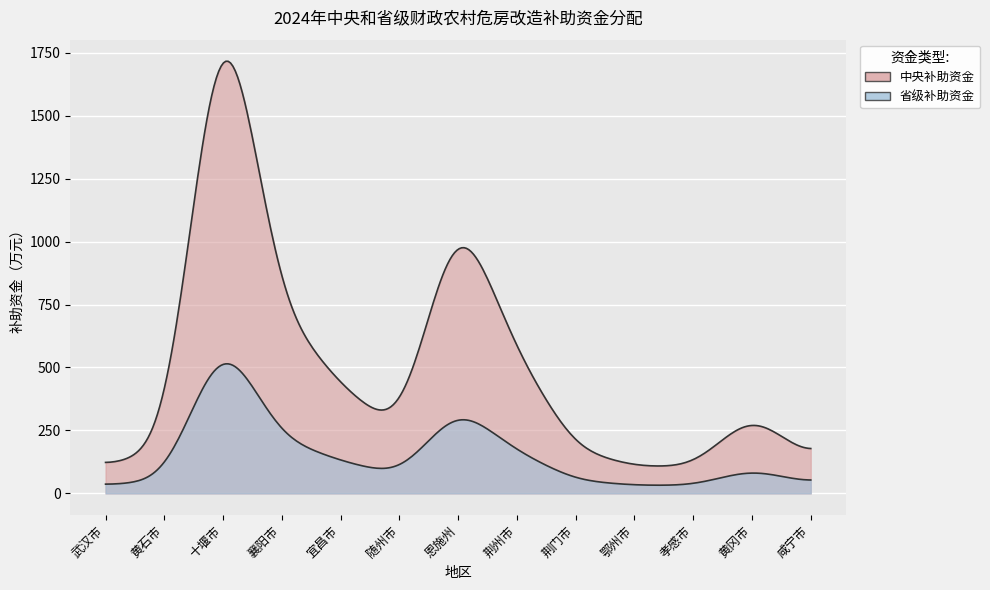

What is the label of the 2nd point from the left?

黄石市